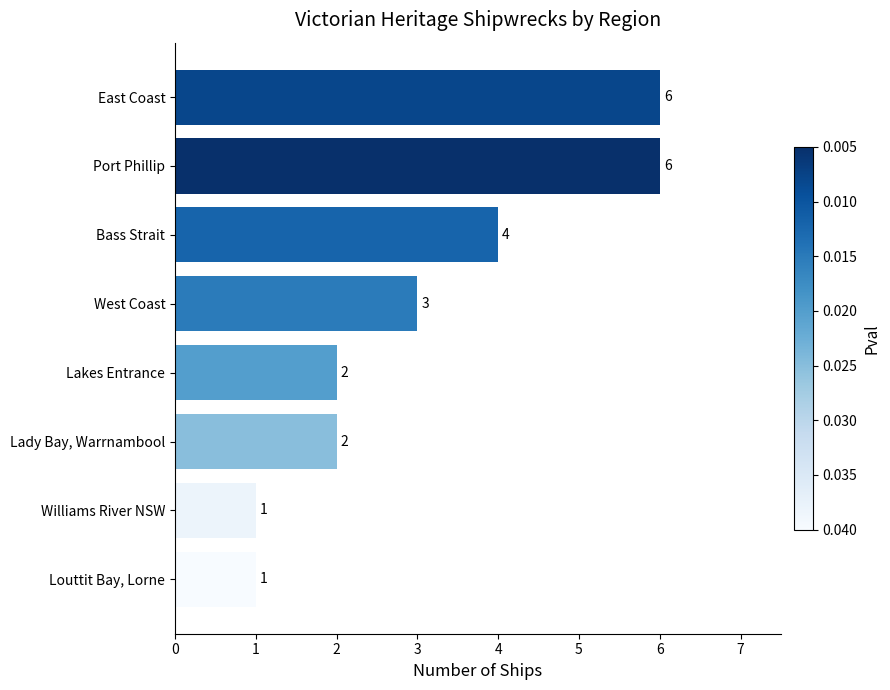

At which label is the value closest to 3?

West Coast